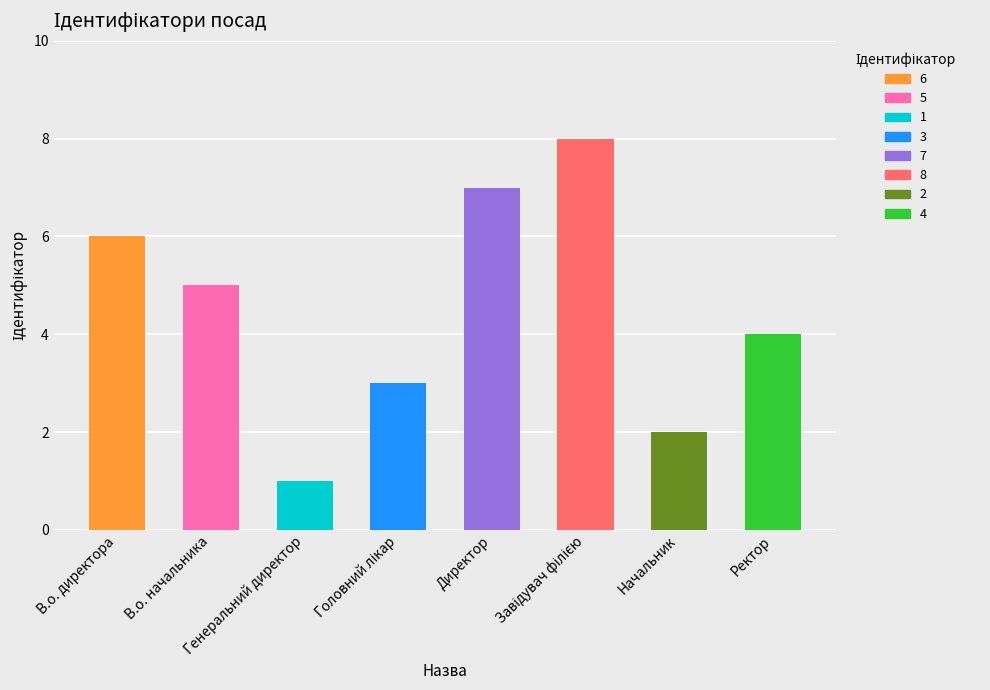

What is the smallest value displayed?

1